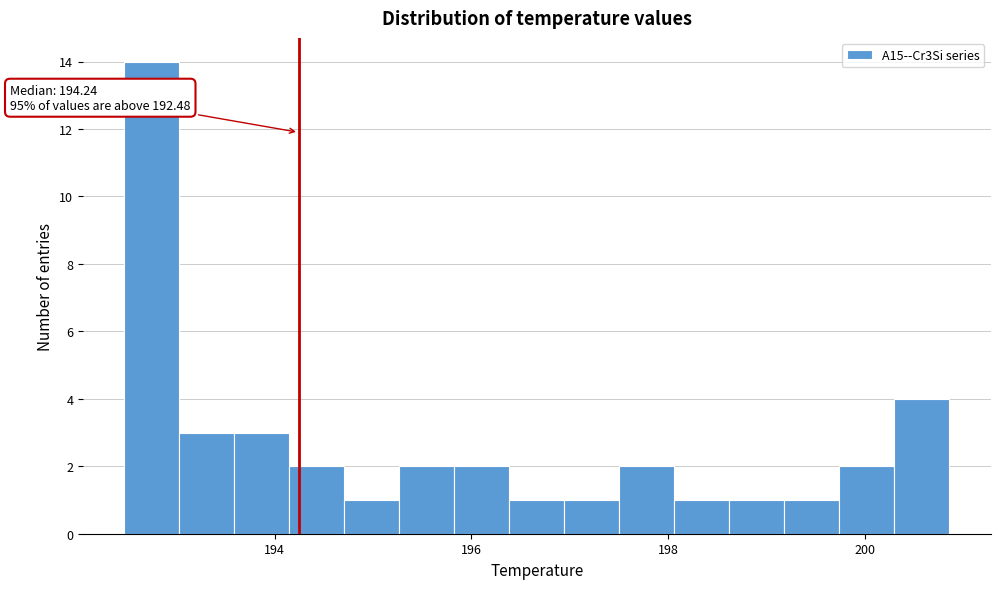

Around what value on the x-axis is the tallest bar? Give the approximate position of its centre, as read against the axis.

192.8